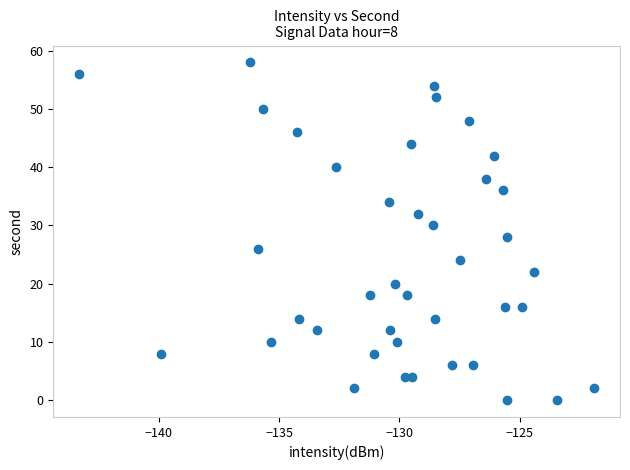

What is the range of Y values (max minus min)?

58